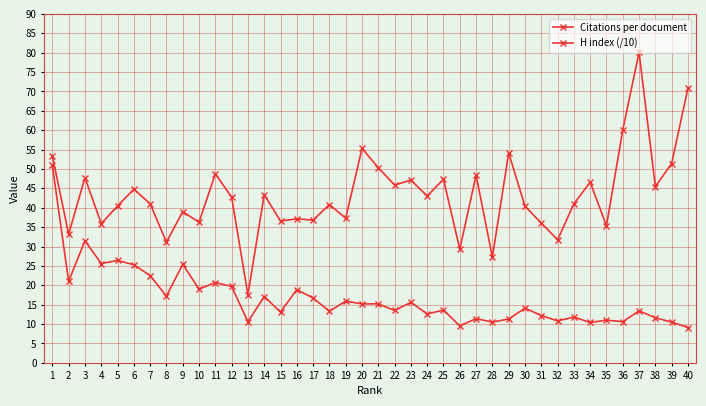

What is the sum of all H index (/10) values?

664.7